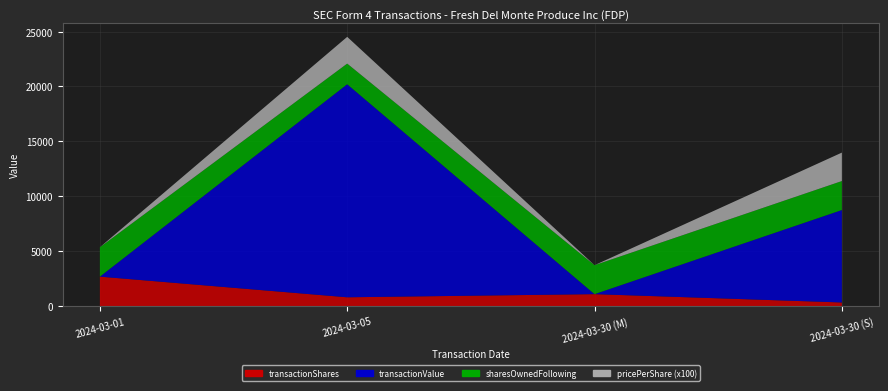

Reading left to right, extract all data points from this chart.

transactionShares: 2678.0	797.0	1083.0	325.0
transactionValue: 0.0	19407.0	0.0	8421.0
sharesOwnedFollowingTransaction: 2678.0	1881.0	2639.0	2639.0
transactionPricePerShare: 0.0	24.4	0.0	25.9